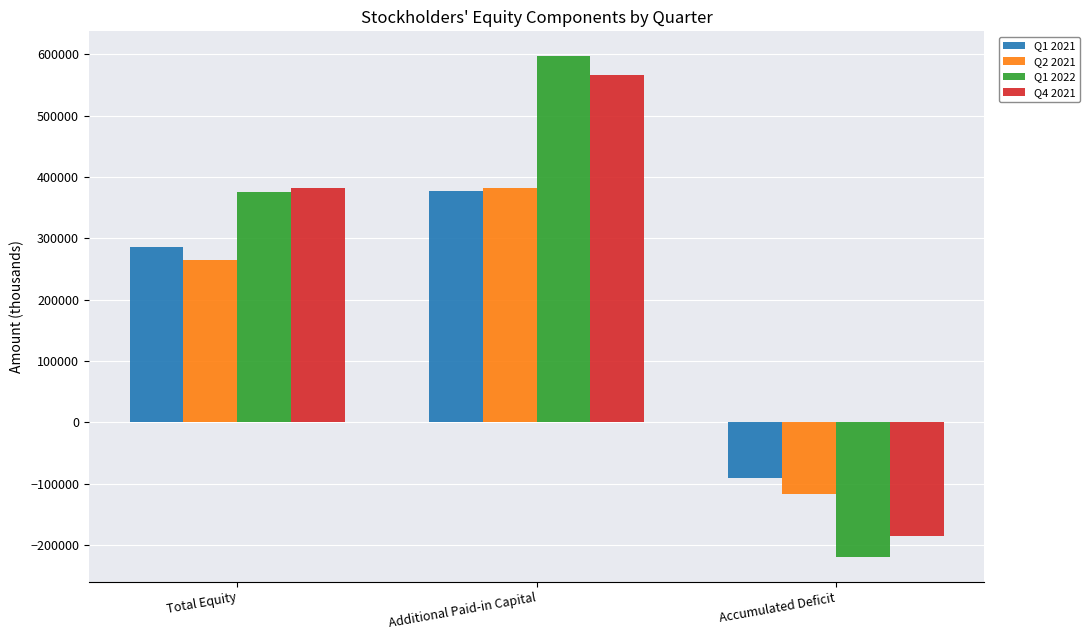

How many bars are there in each group?

4